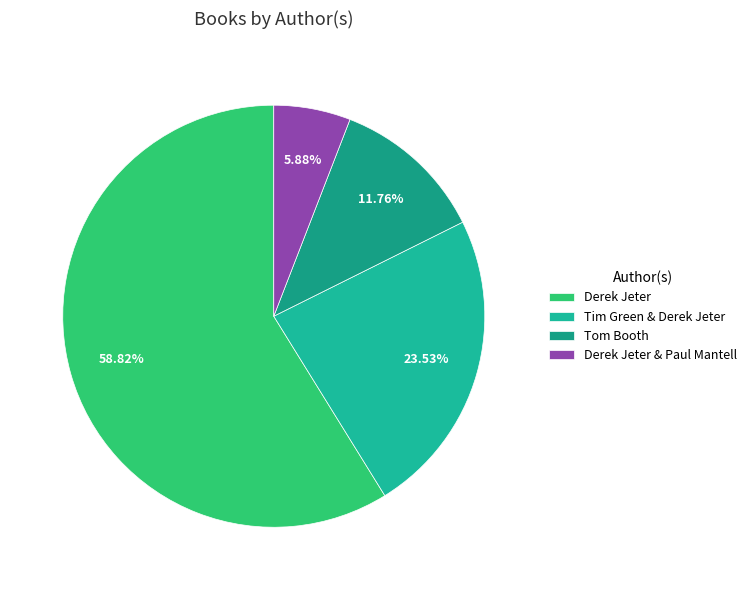

What portion of the pie excludes Tom Booth?

88.2%